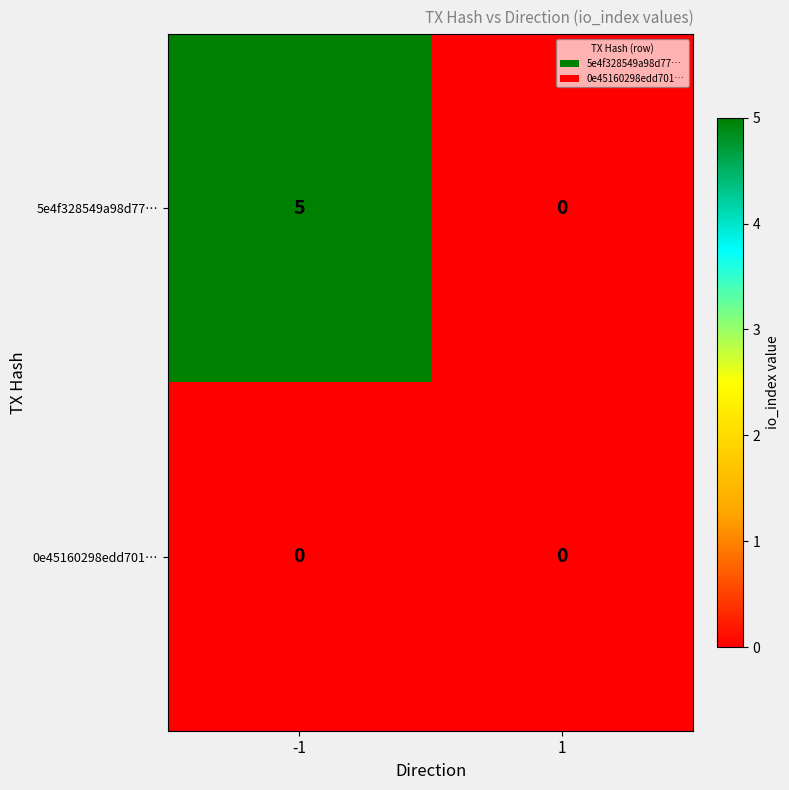

Reading left to right, what are all the values shown in this chart?

5e4f328549a98d77…: 5	0
0e45160298edd701…: 0	0